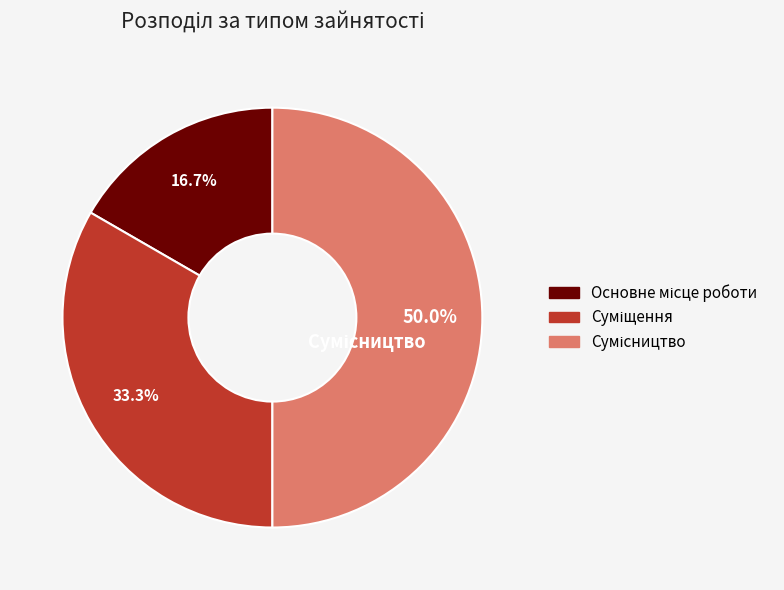

Which slice is the largest?

Сумісництво